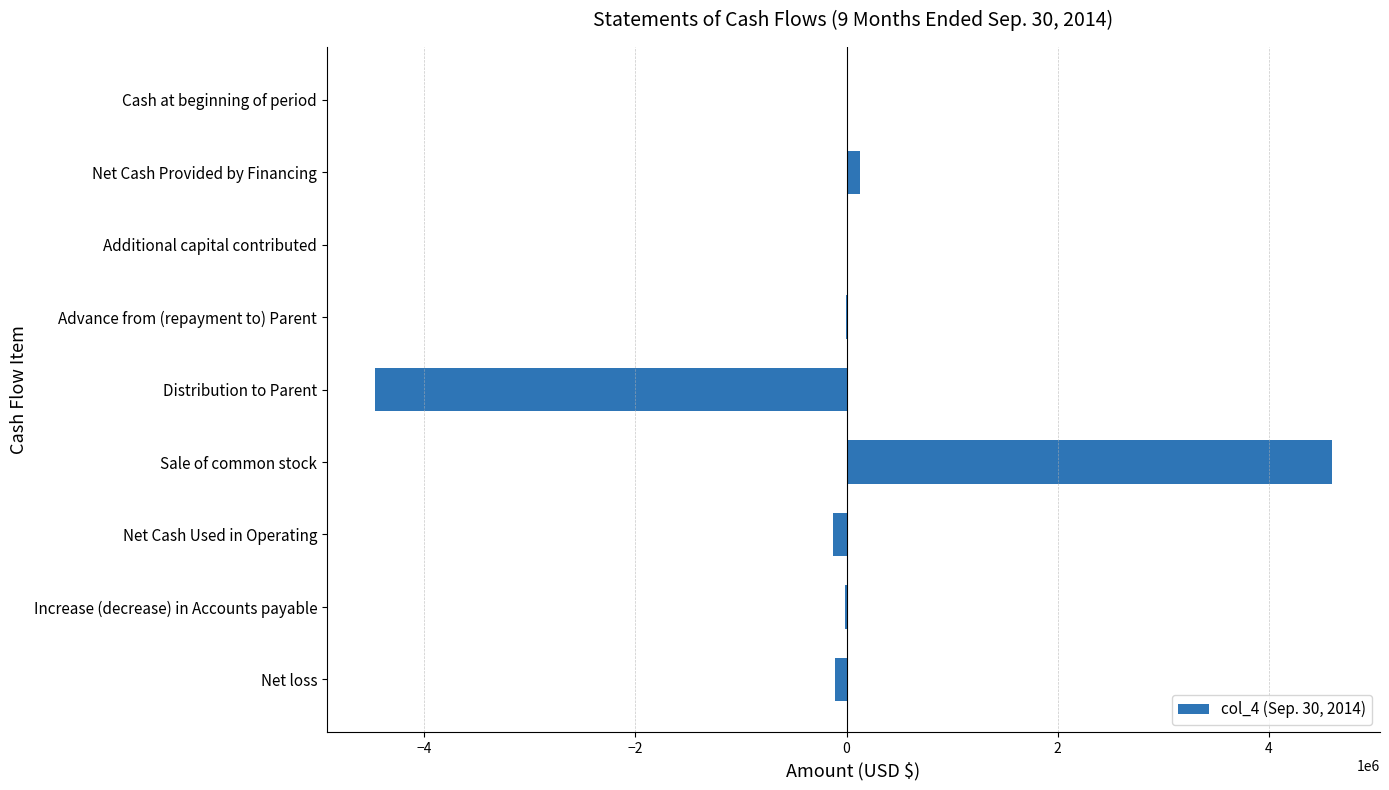

What is the sum of all values?

238